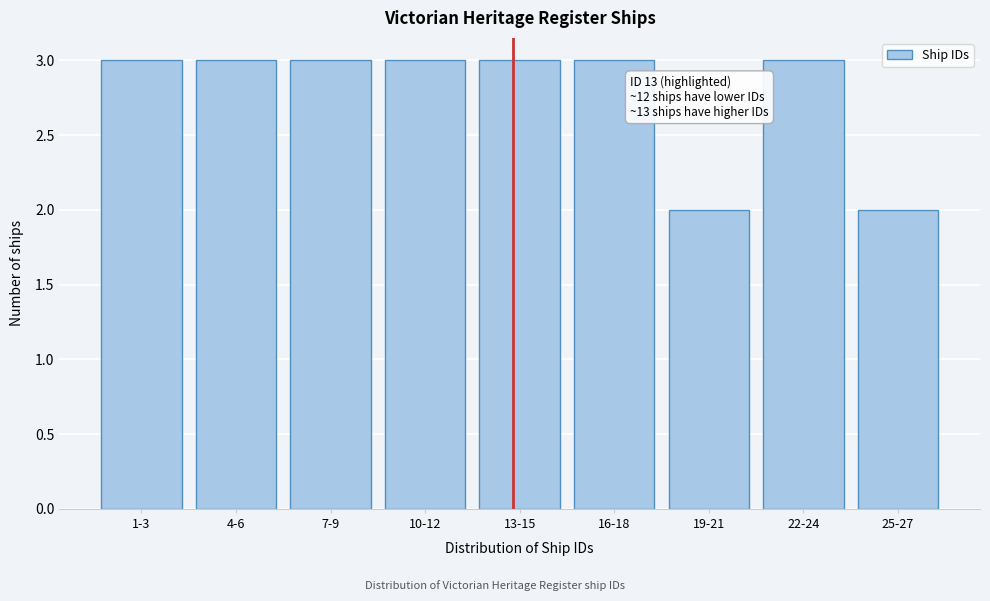

Reading right to left, what are all the values shown in this chart?

2	3	2	3	3	3	3	3	3